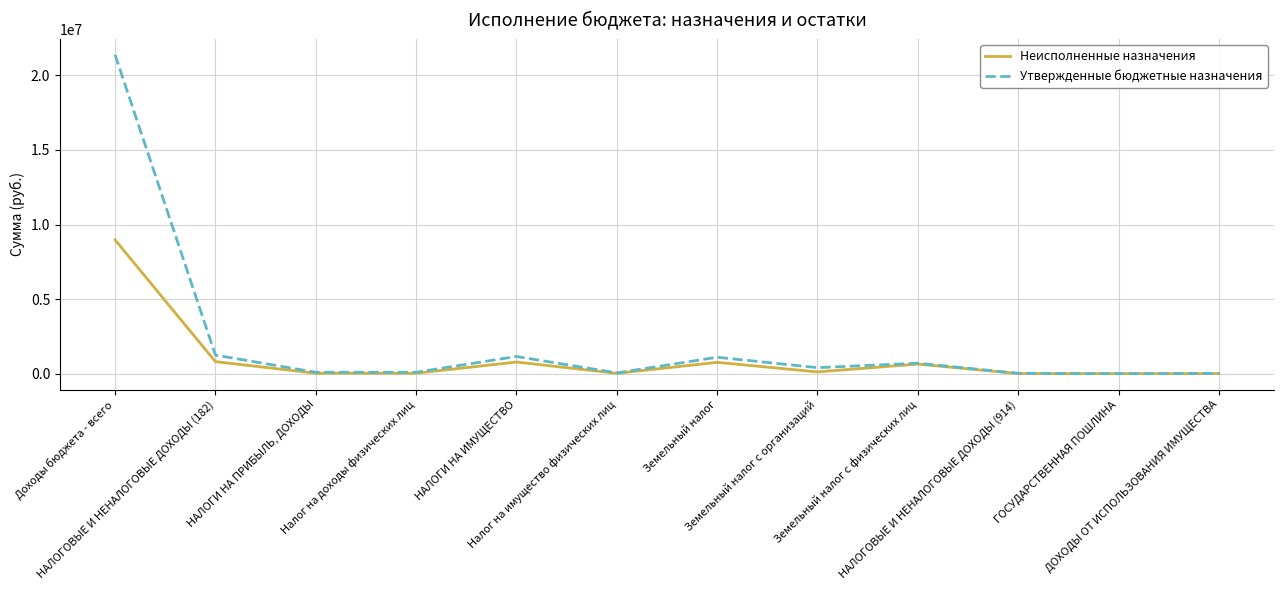

Which series has the largest total across all categories?

Утвержденные бюджетные назначения